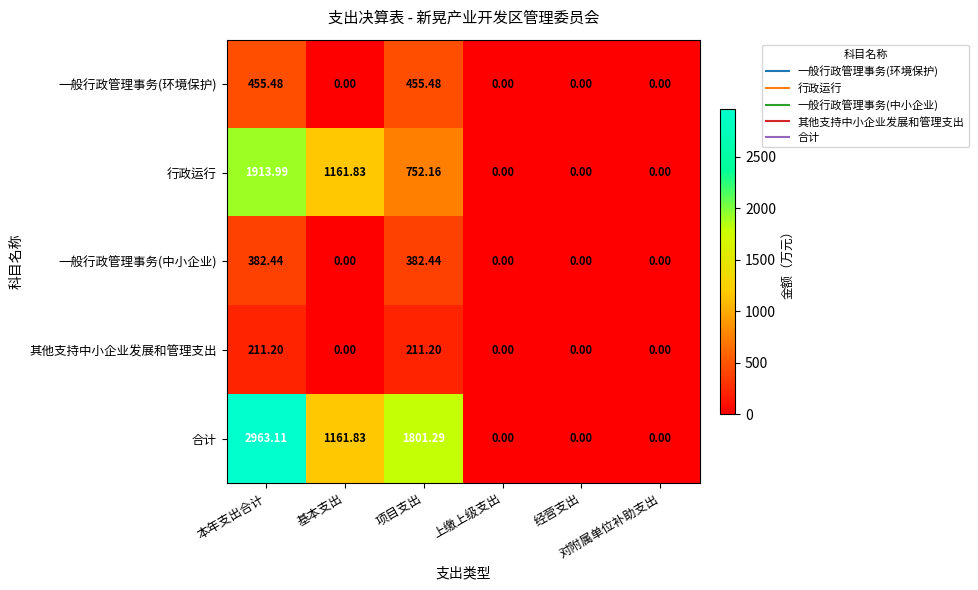

At which category is the sum across all series the highest?

本年支出合计